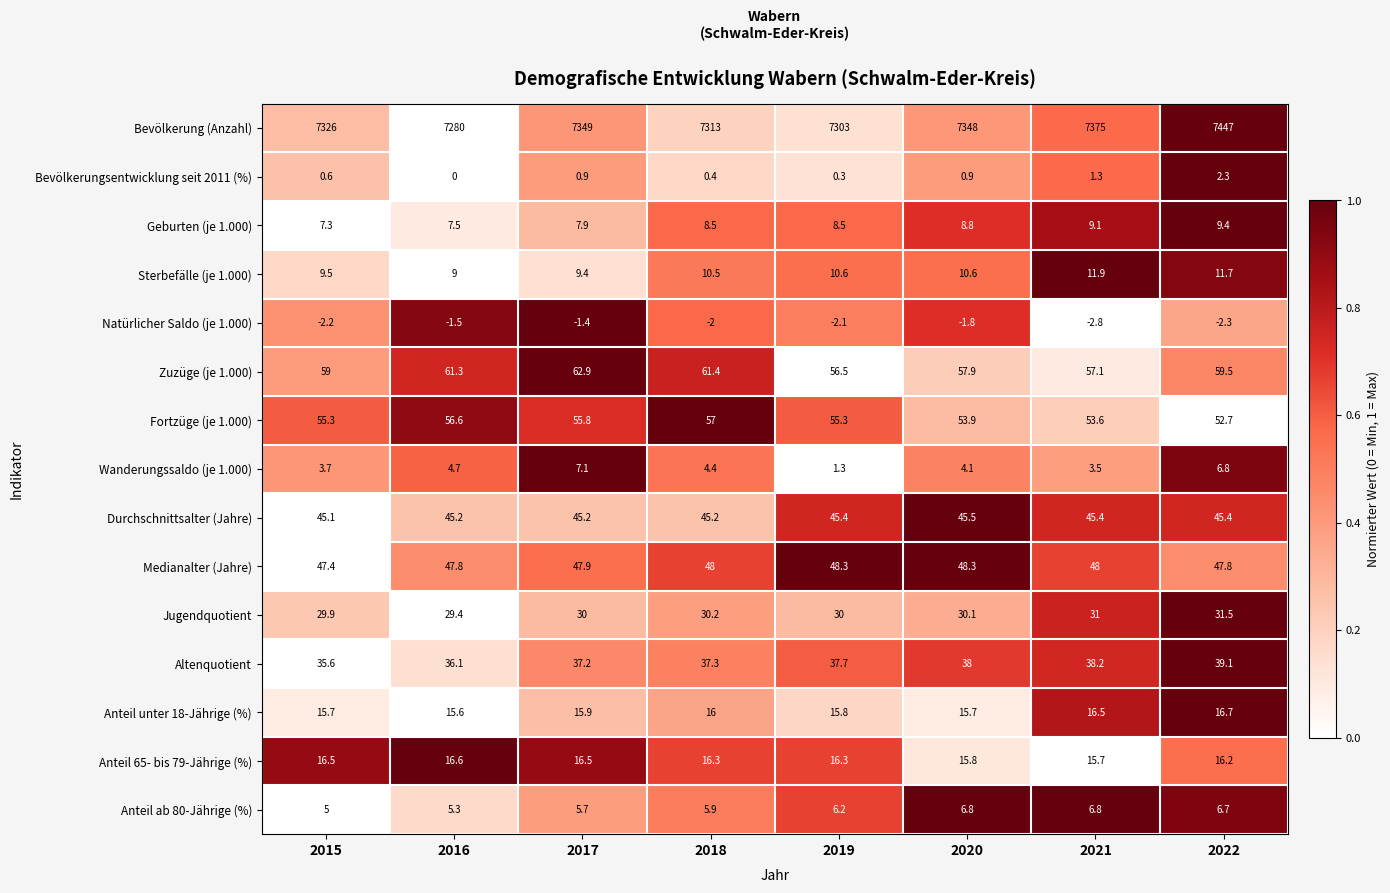

Which series has the largest total across all categories?

Bevölkerung (Anzahl)